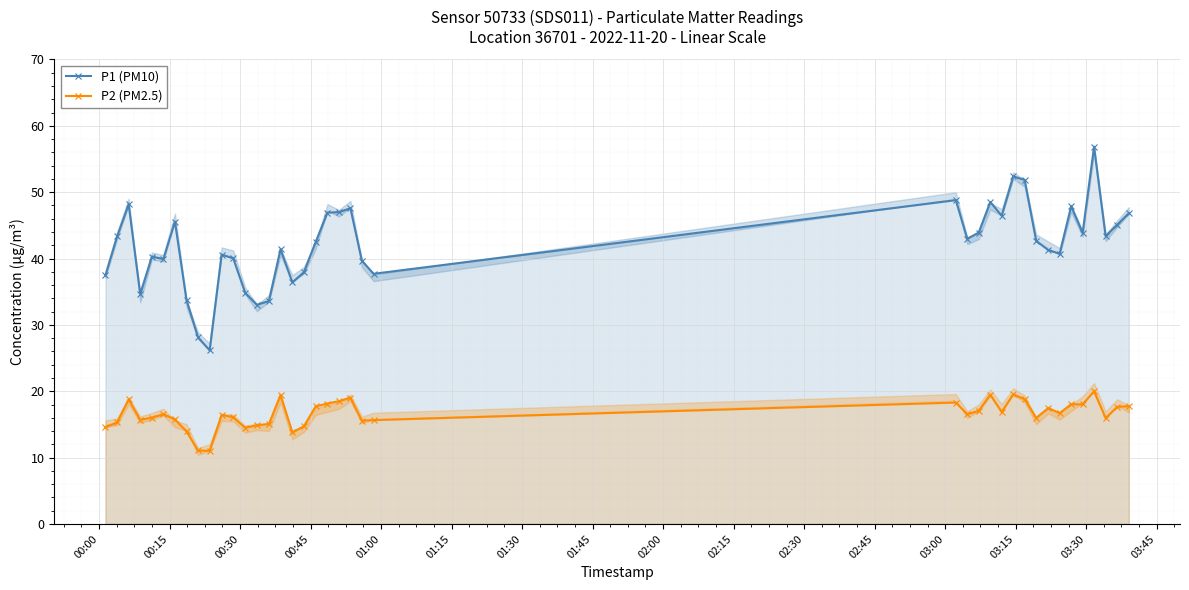

How many distinct data groups are displayed?

2